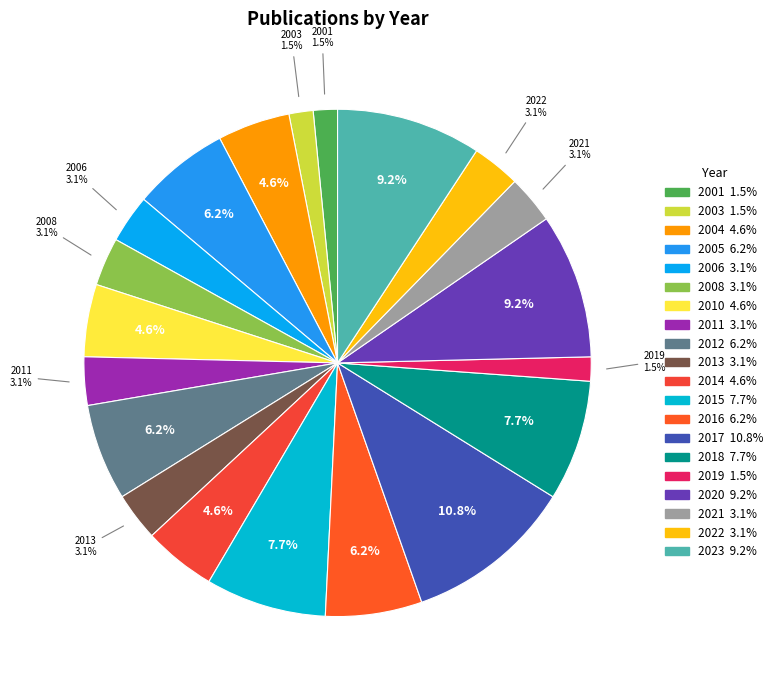

Is it true that 2021 is 17% of the pie?

False